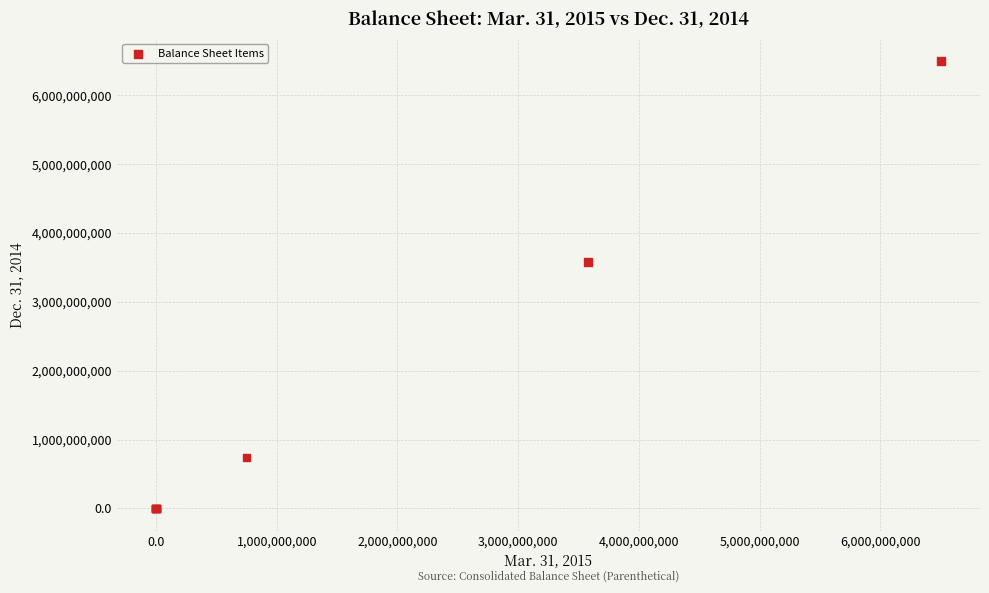

What Y value in the scatter plot is closest to 3250000000?

3577103522.0